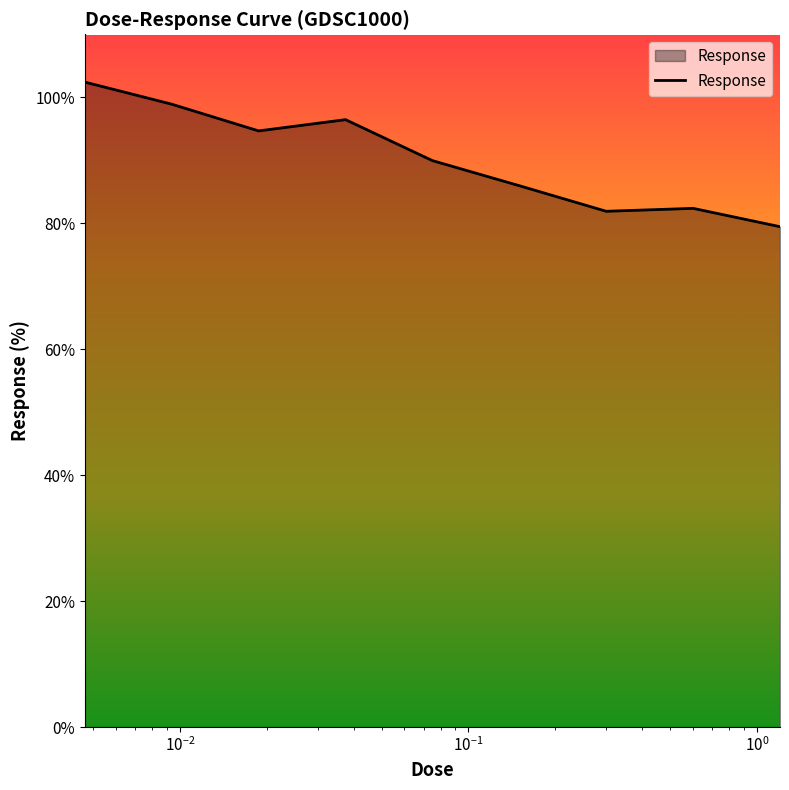

Reading right to left, list all the values displayed in this chart.

79.5	82.4	81.9	86.0	89.9	96.4	94.7	98.9	102.4